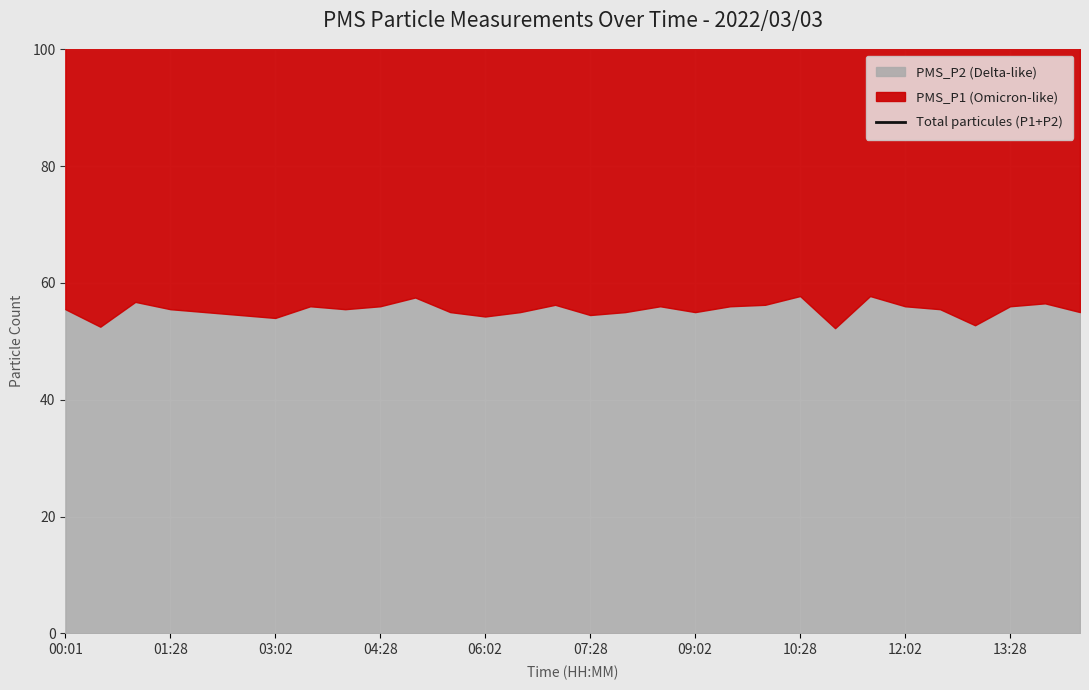

True or false: the data shows 190.1 at 22.

False